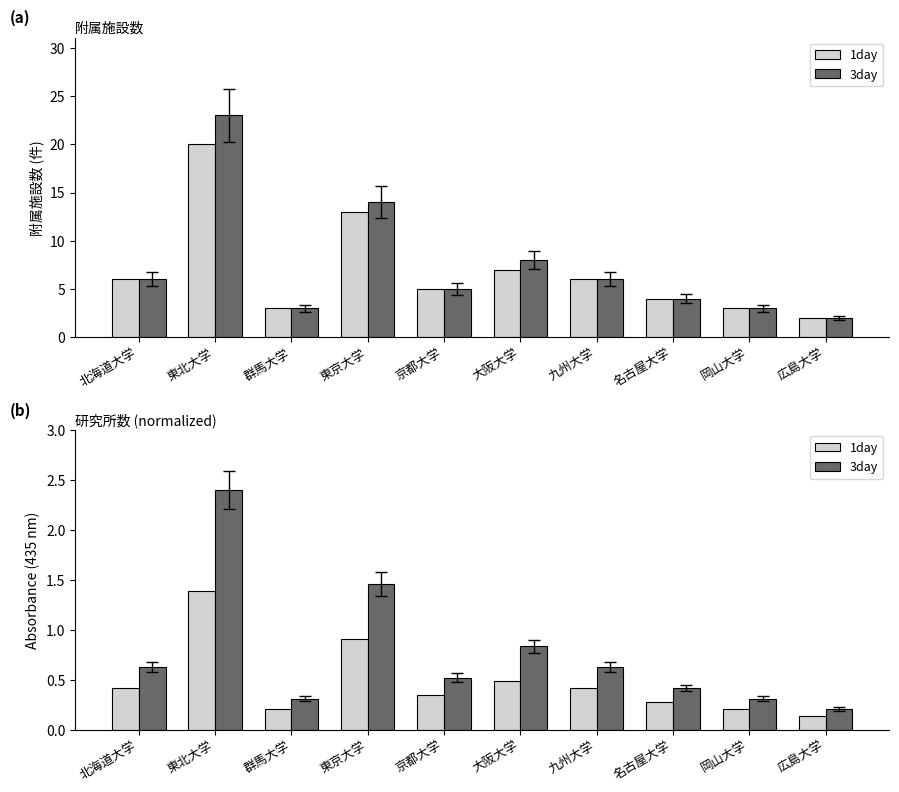

At how many categories does at least one series exceed 1?

2